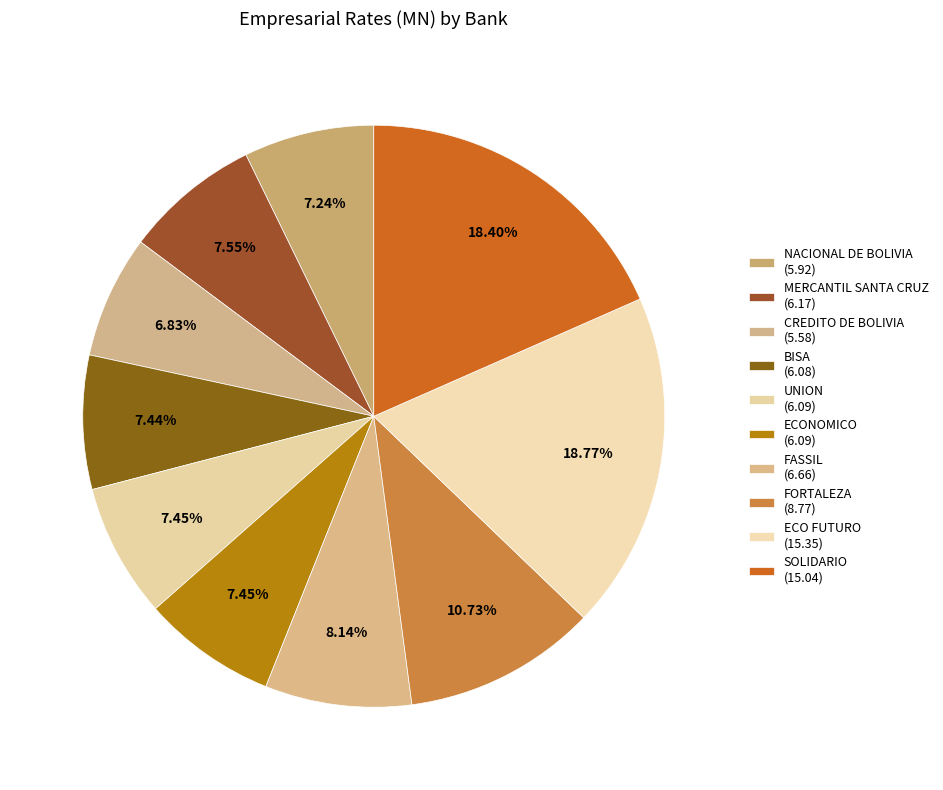

How many slices are in this pie chart?

10